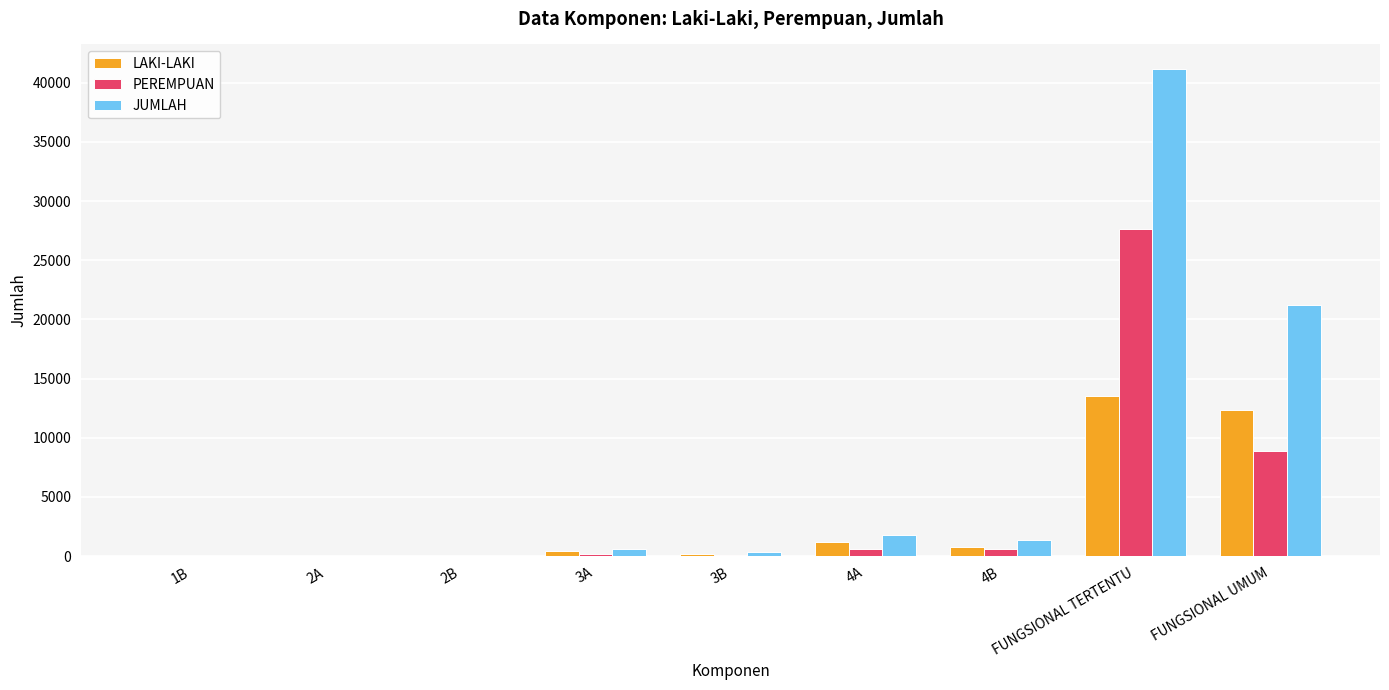

Which category has the highest value in the JUMLAH series?

FUNGSIONAL TERTENTU